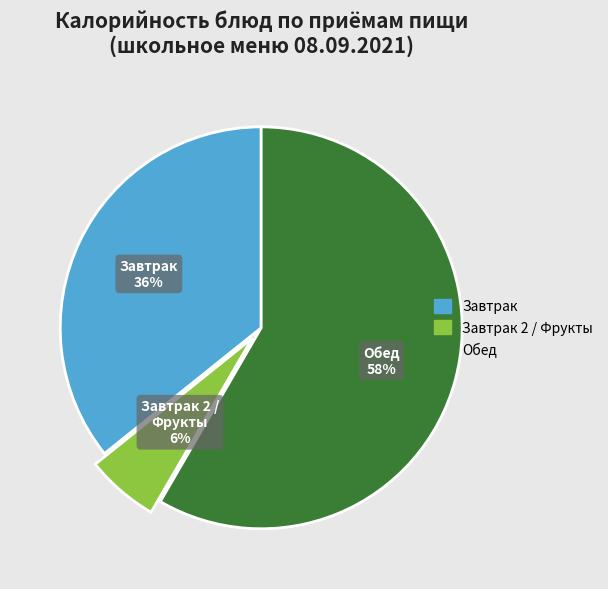

To the nearest percent, what is the average slice percentage?

33%